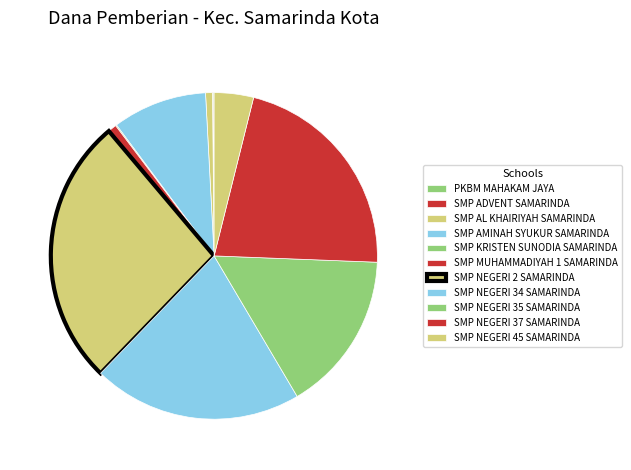

How many segments does this pie chart have?

11